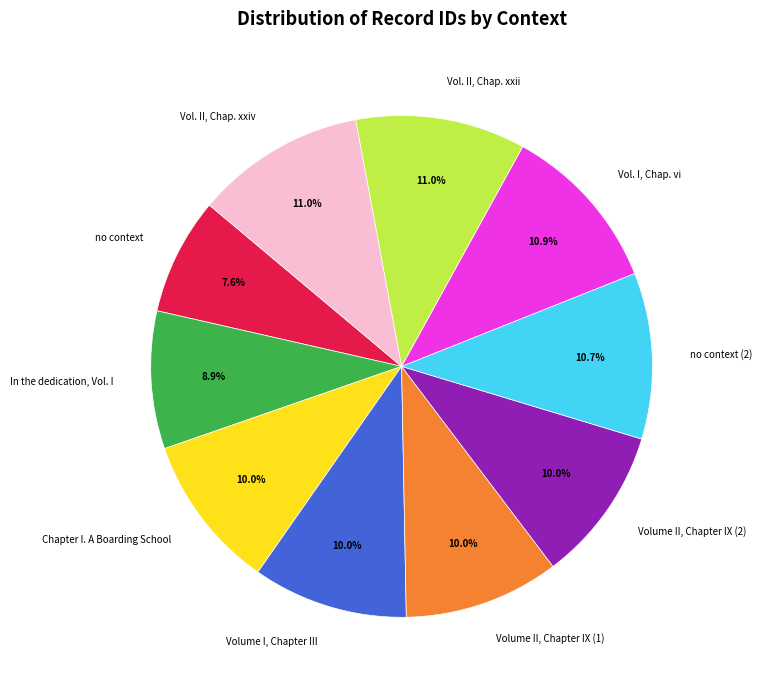

Does Vol. I, Chap. vi account for over 50% of the chart?

No